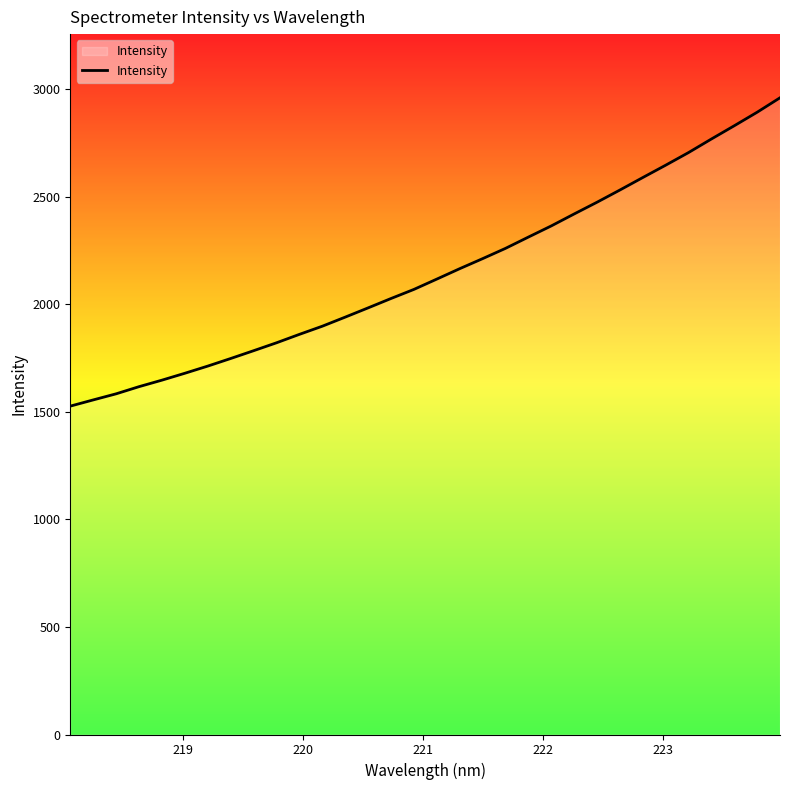

What is the smallest value displayed?

1527.0